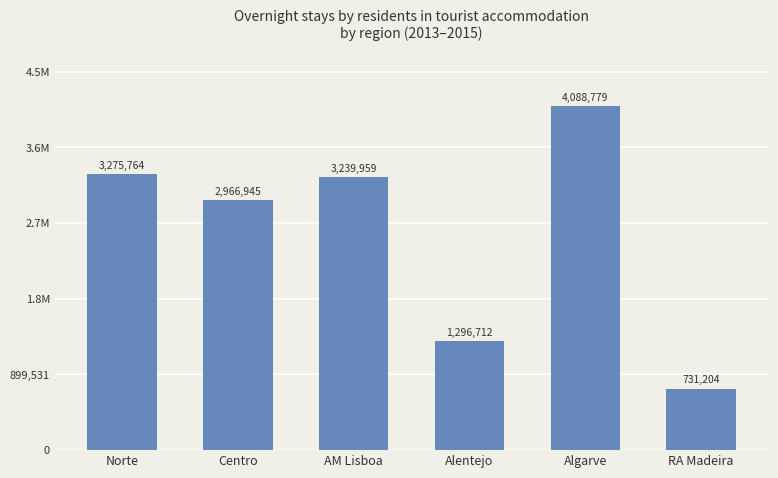

Are the bars horizontal?

No